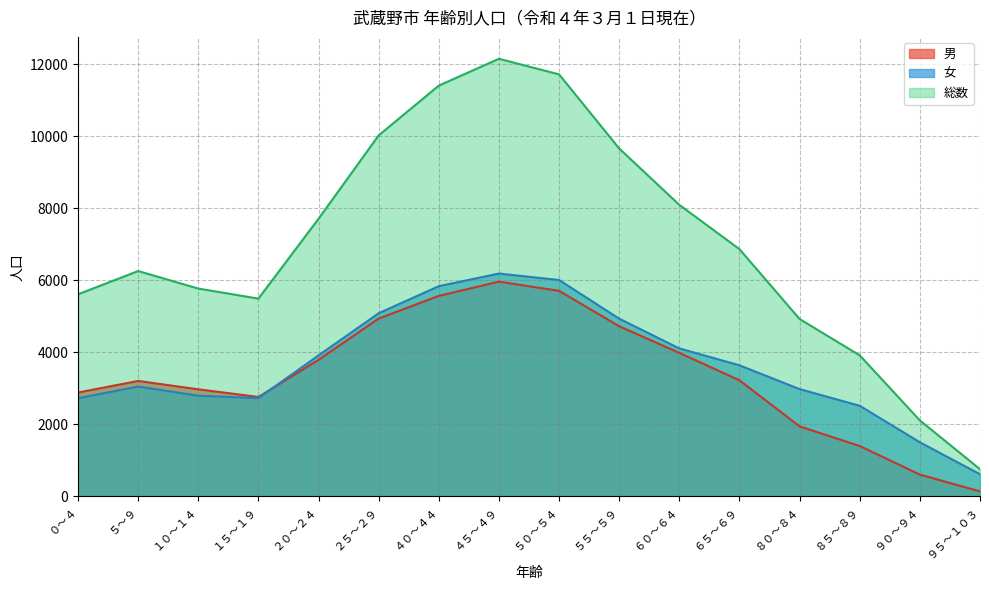

Is it true that 女 equals 5842 at ４０～４４?

True